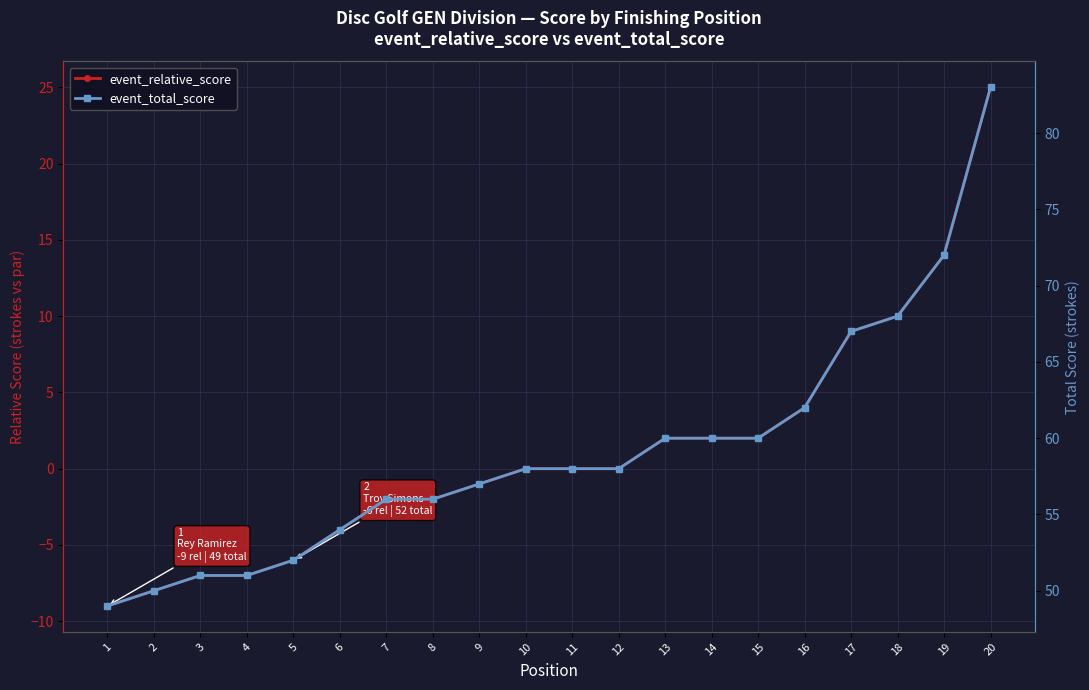

At which label does event_total_score first exceed 58?

13